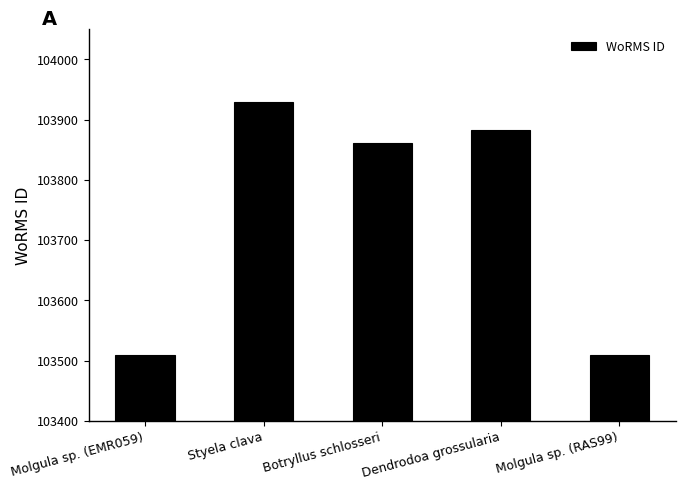

Which has a higher value, Dendrodoa grossularia or Molgula sp. (RAS99)?

Dendrodoa grossularia